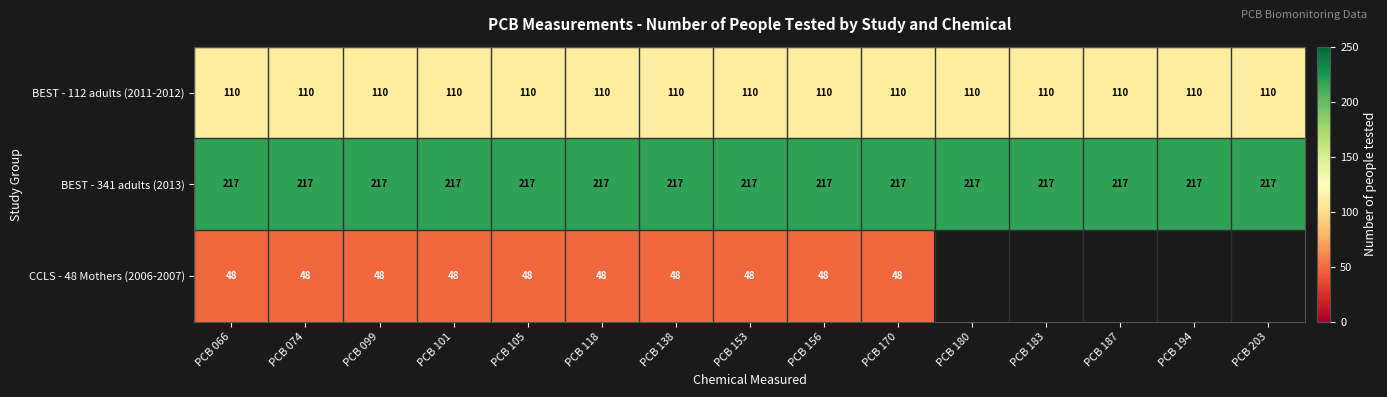

True or false: CCLS - 48 Mothers (2006-2007) has a value of 65.3 at PCB 138.

False